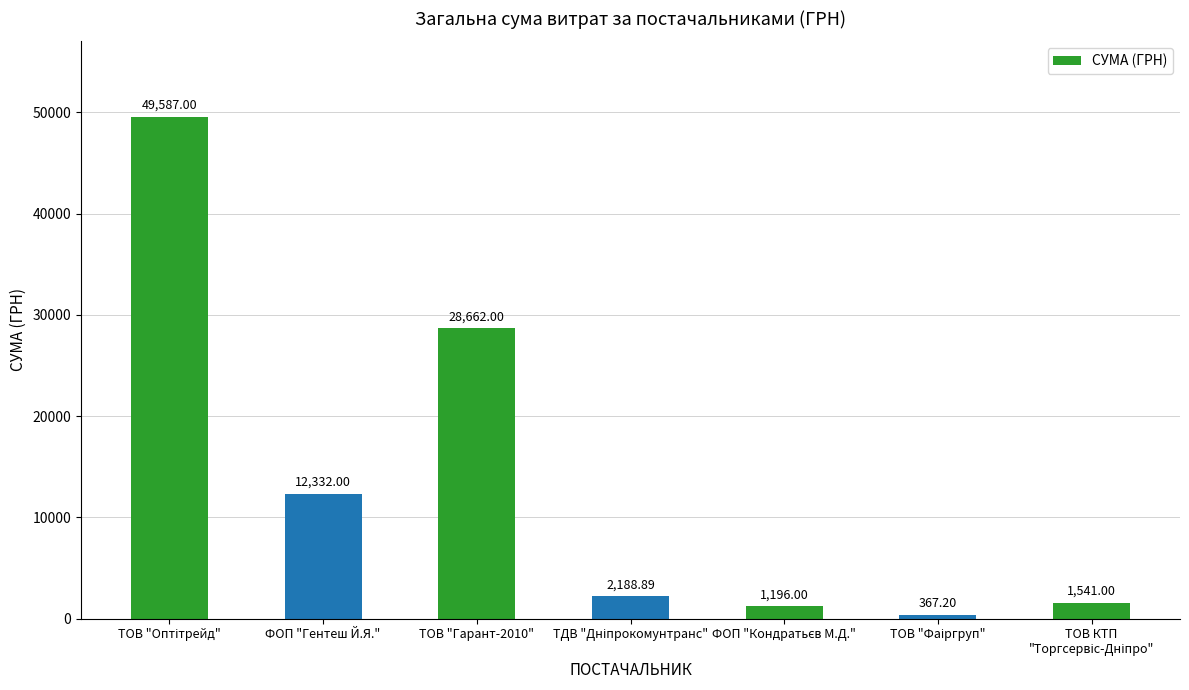

Reading left to right, list all the values displayed in this chart.

49587.0	12332.0	28662.0	2188.9	1196.0	367.2	1541.0